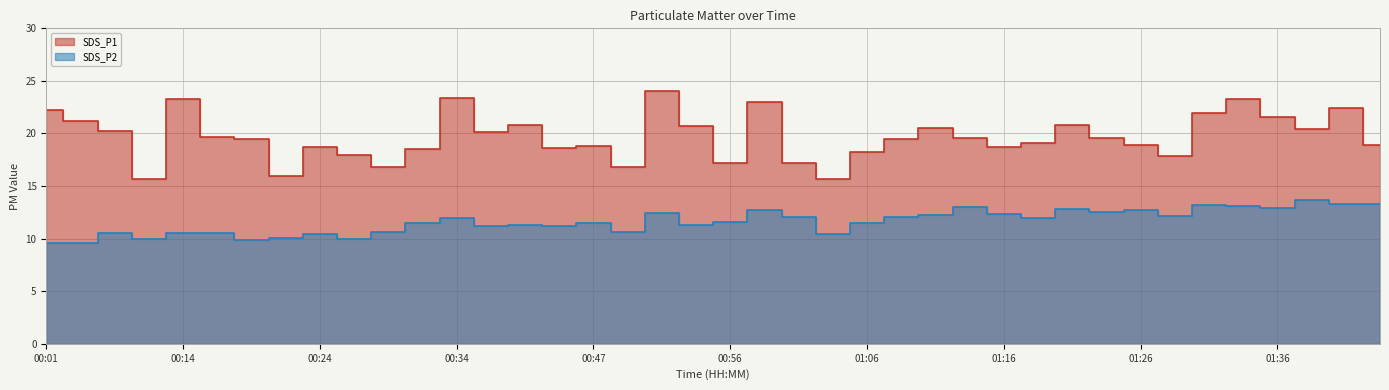

What is the value of the SDS_P1 point at the 22nd from the left?

23.0